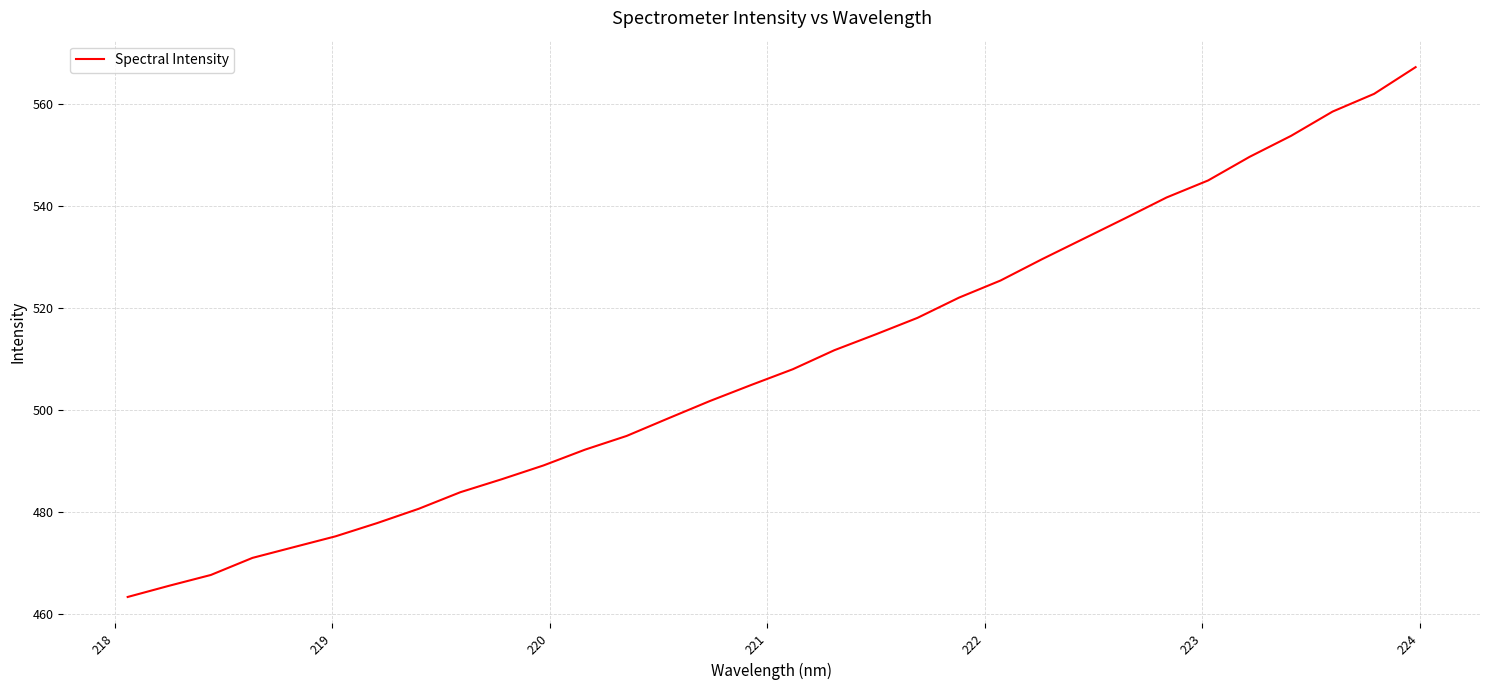

What is the difference between the maximum and minimum values?

103.8